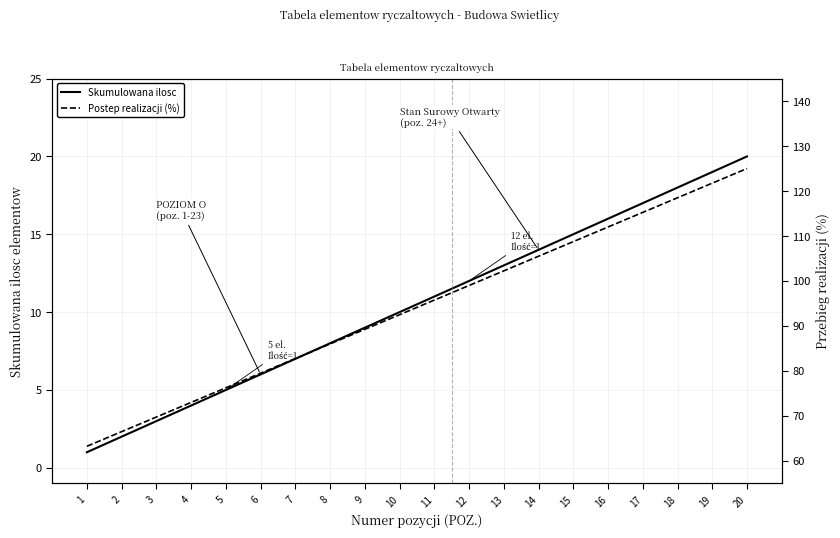

What is the value of the Skumulowana ilosc point at the 17th from the left?

17.0